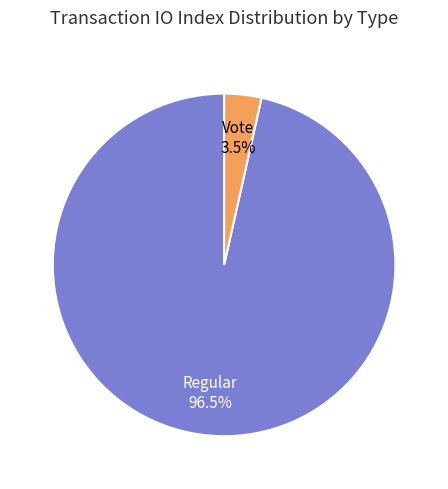

What portion of the pie excludes Regular?

3.5%